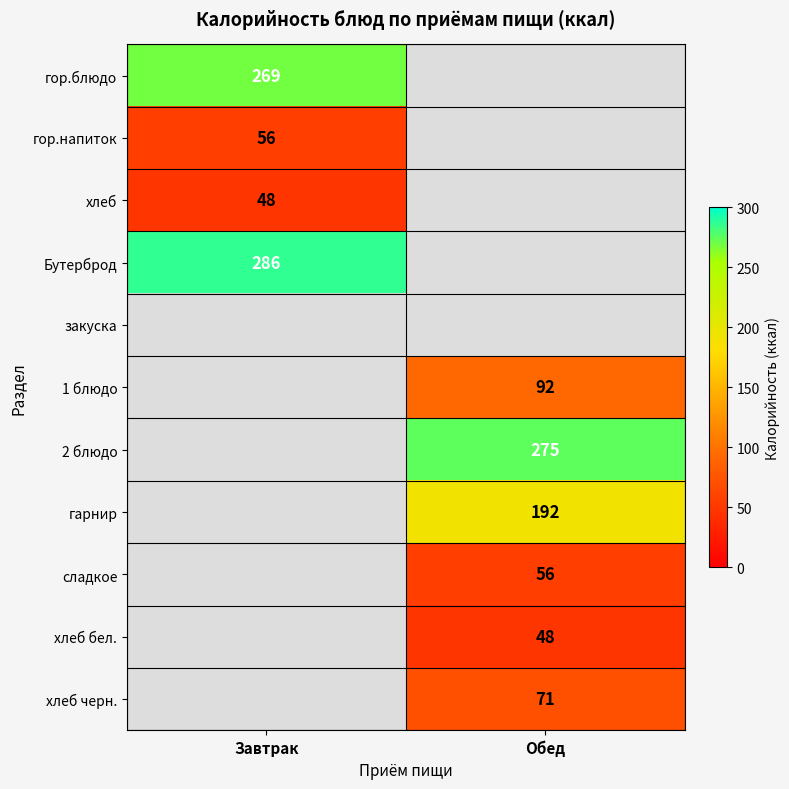

The value of гор.напиток at Завтрак is 56. True or false?

True